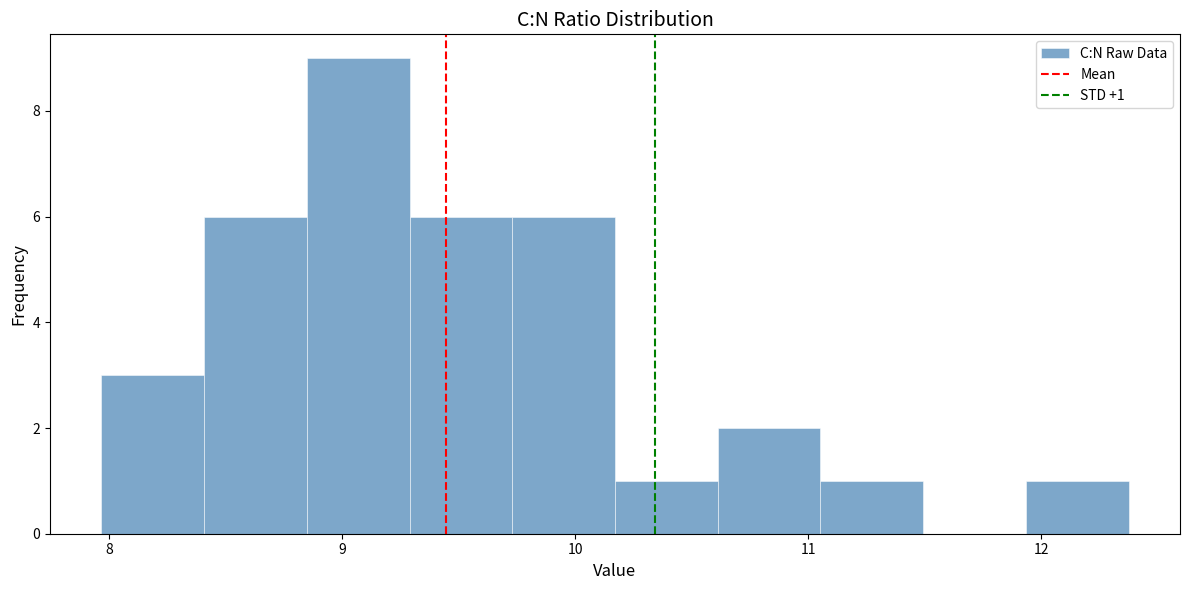

Which range on the x-axis has the tallest bar?

8.8 to 9.3